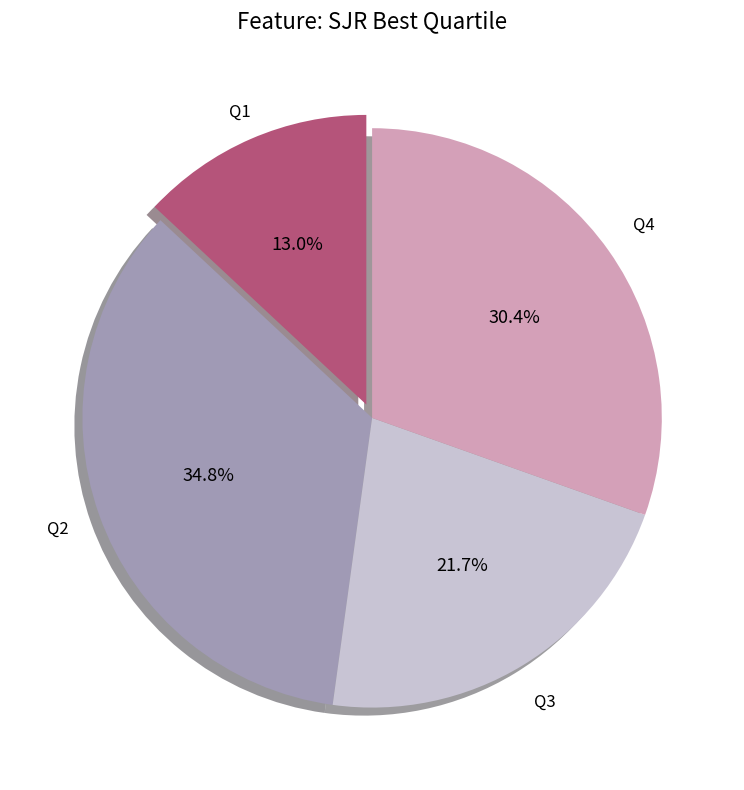

Combined, do Q4 and Q2 account for over 50%?

Yes